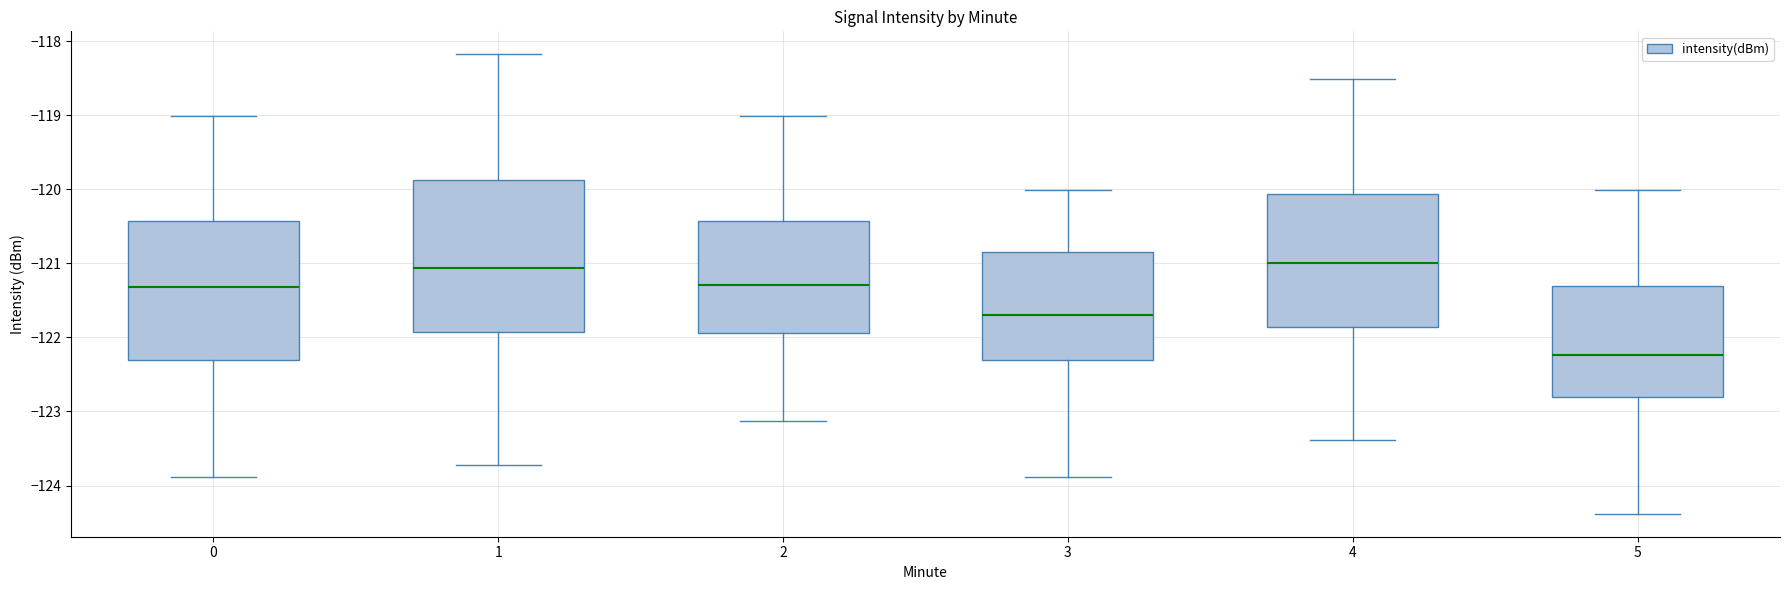

Reading left to right, read every box against the y-axis: the position of its median line, the range the box covers, and the ends of its whiskers. The values are not printed on the chart, so give them approximately, as read against the axis.

0: median -121.3, box -122.3 to -120.4, whiskers -123.9 to -119.0
1: median -121.1, box -121.9 to -119.9, whiskers -123.7 to -118.2
2: median -121.3, box -121.9 to -120.4, whiskers -123.1 to -119.0
3: median -121.7, box -122.3 to -120.8, whiskers -123.9 to -120.0
4: median -121.0, box -121.9 to -120.1, whiskers -123.4 to -118.5
5: median -122.2, box -122.8 to -121.3, whiskers -124.4 to -120.0